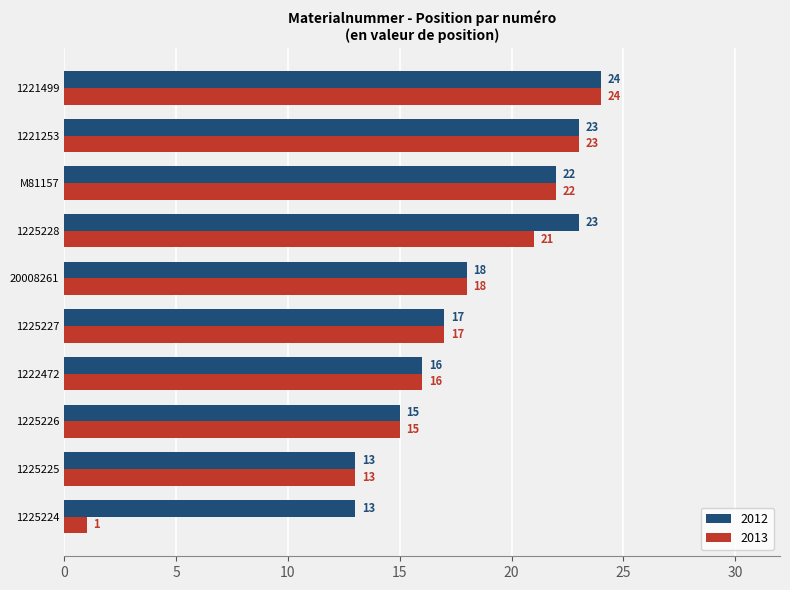

Is it true that 2012 equals 23 at 1225228?

True